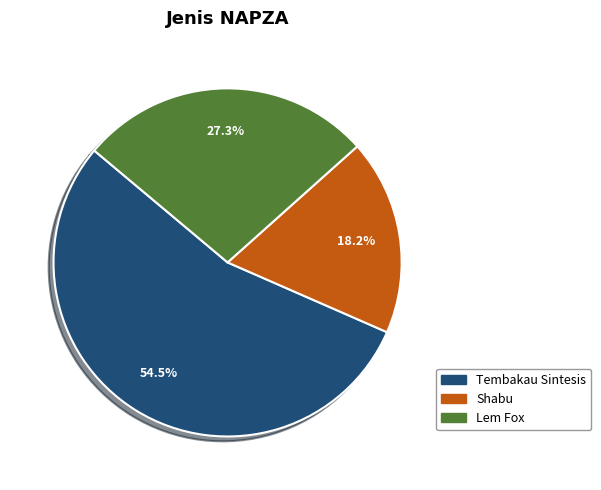

How many slices are in this pie chart?

3